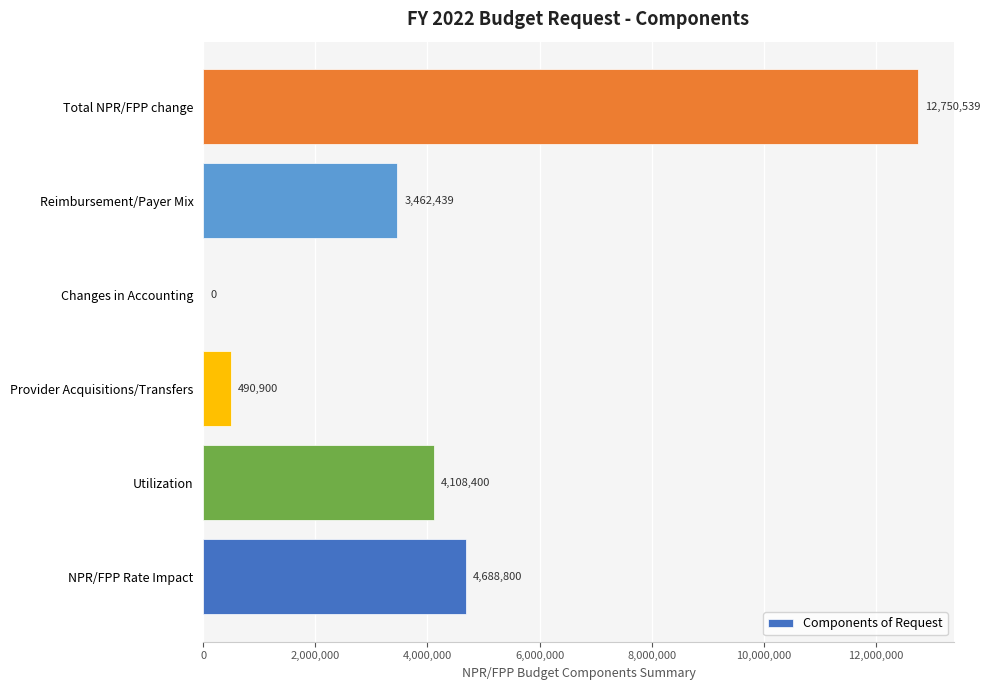

What is the approximate value at Total NPR/FPP change, to the nearest 100?

12750500